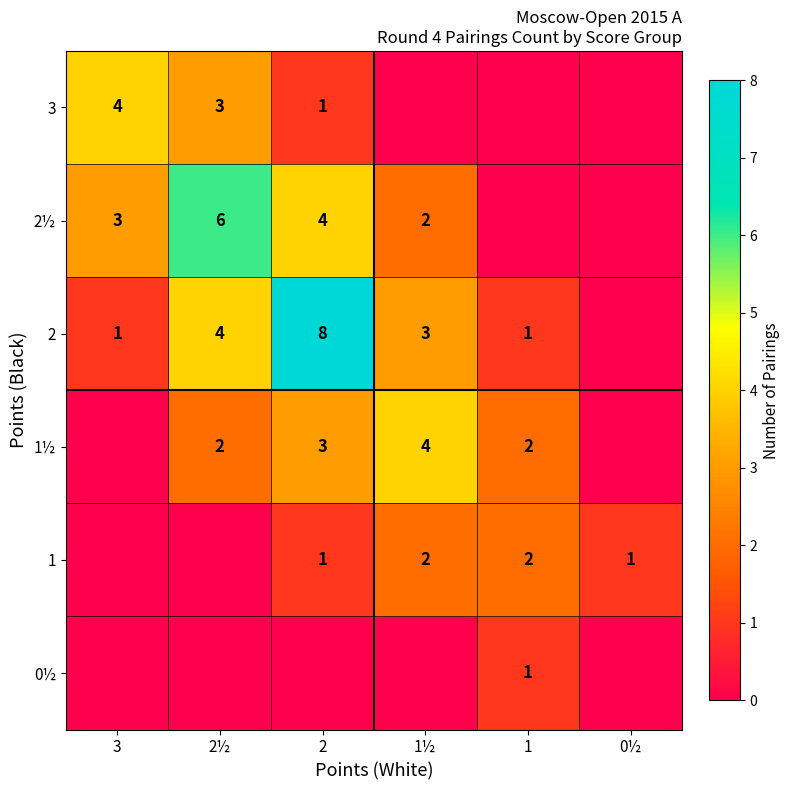

Is it true that 2½ equals 6 at 2½?

True